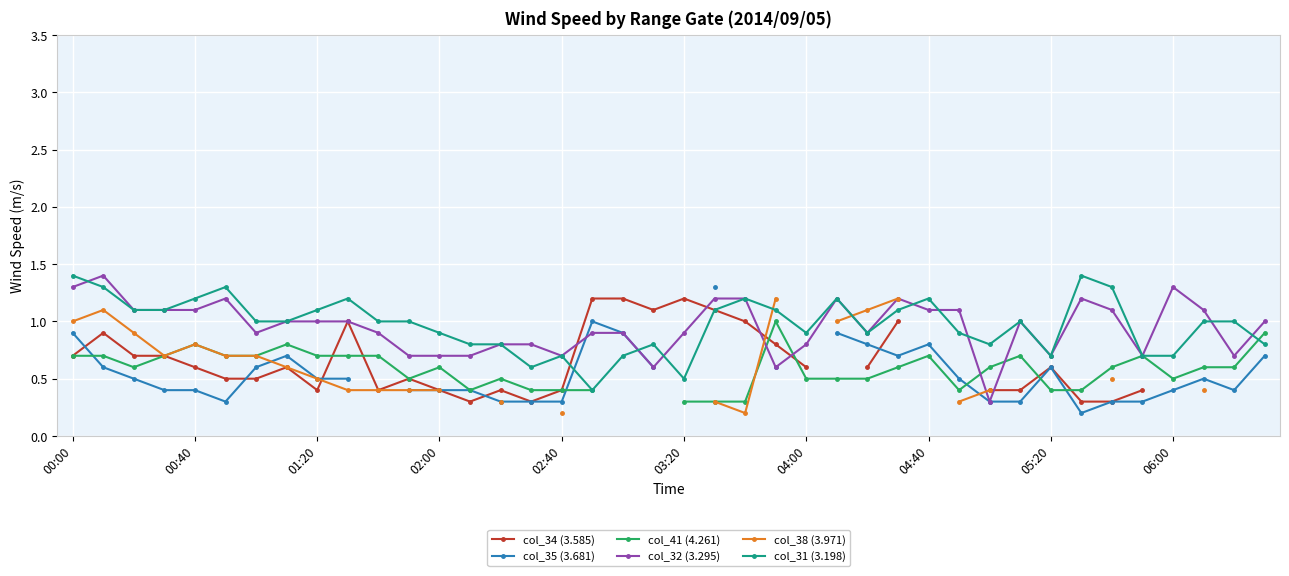

True or false: col_32 (3.295) has more than 0 interior local peaks.

True